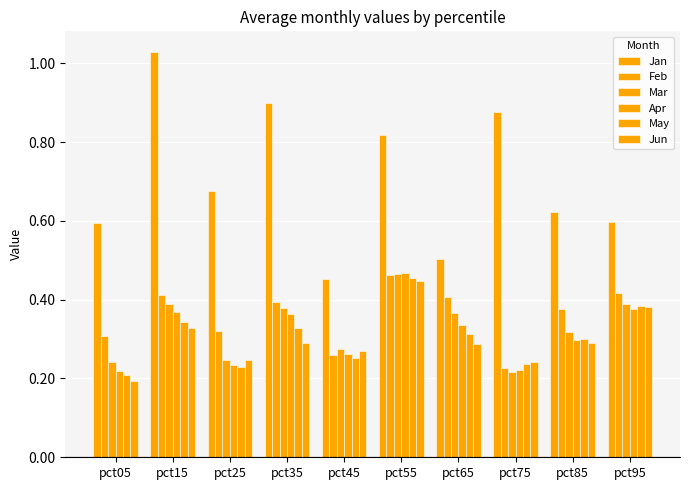

At pct75, list the series in order from largest to smallest.

Jan, Jun, May, Feb, Apr, Mar